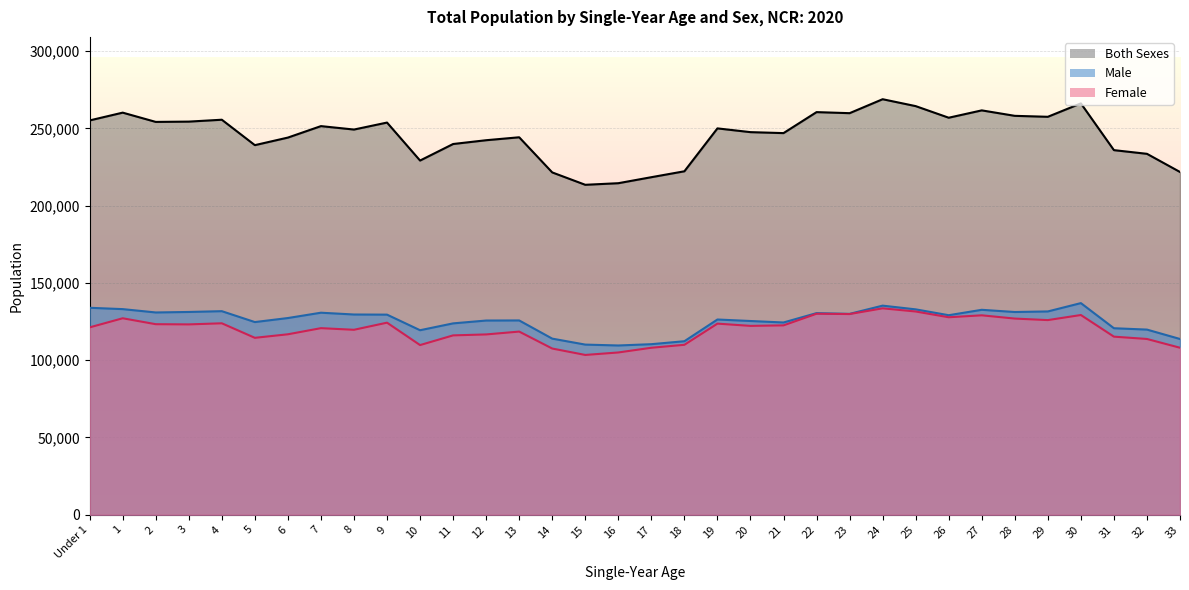

True or false: Male has a value of 174809 at 25.

False